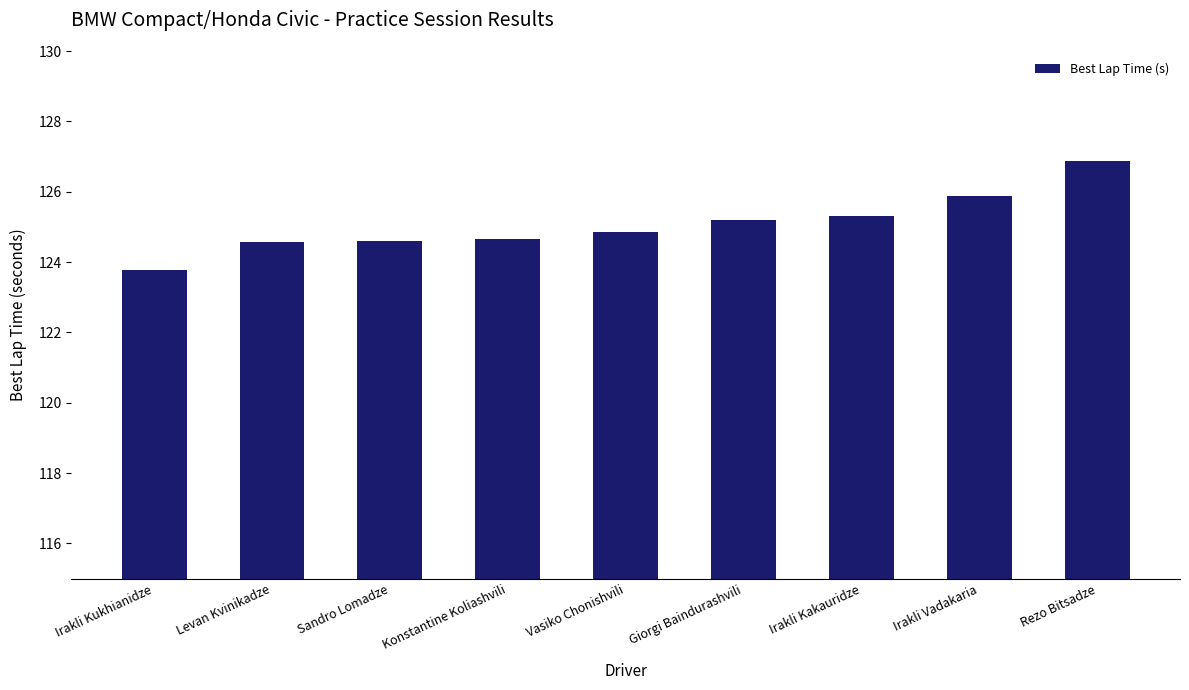

What is the label of the 8th bar from the left?

Irakli Vadakaria